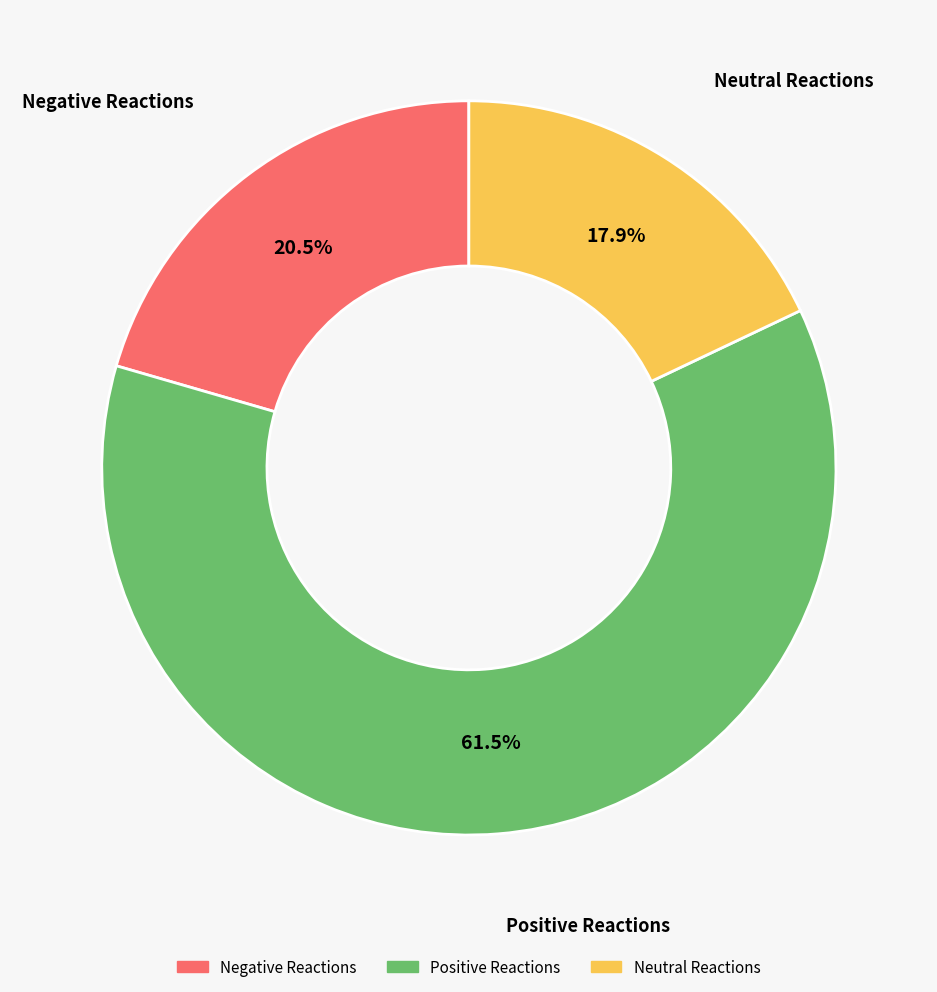

Does any single category account for the majority?

Yes